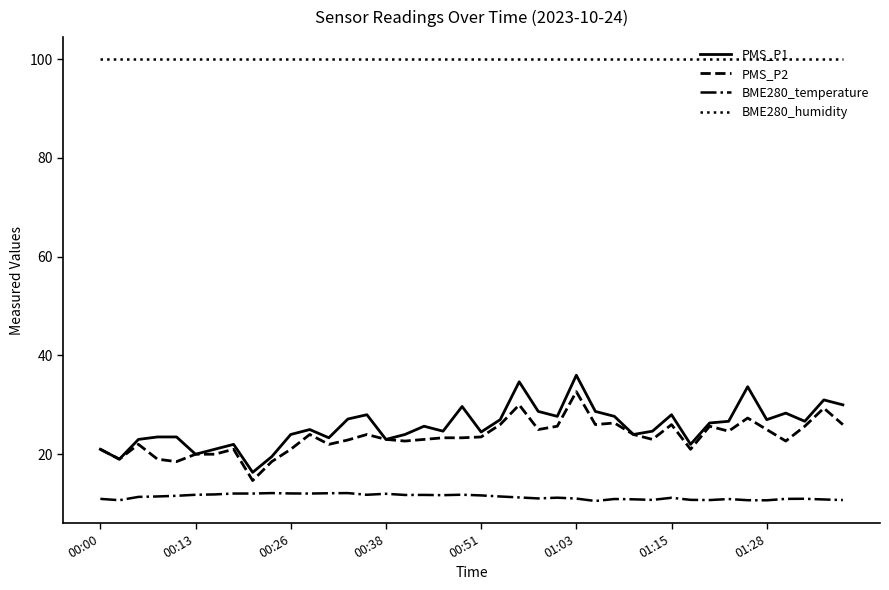

Which series has the largest range (max minus min)?

PMS_P1